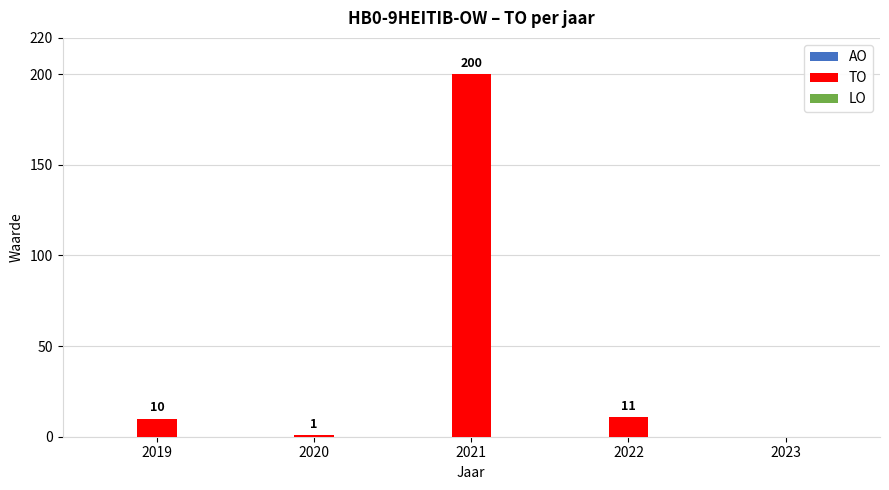

What is the sum of the values at 2022 and 2019?

21